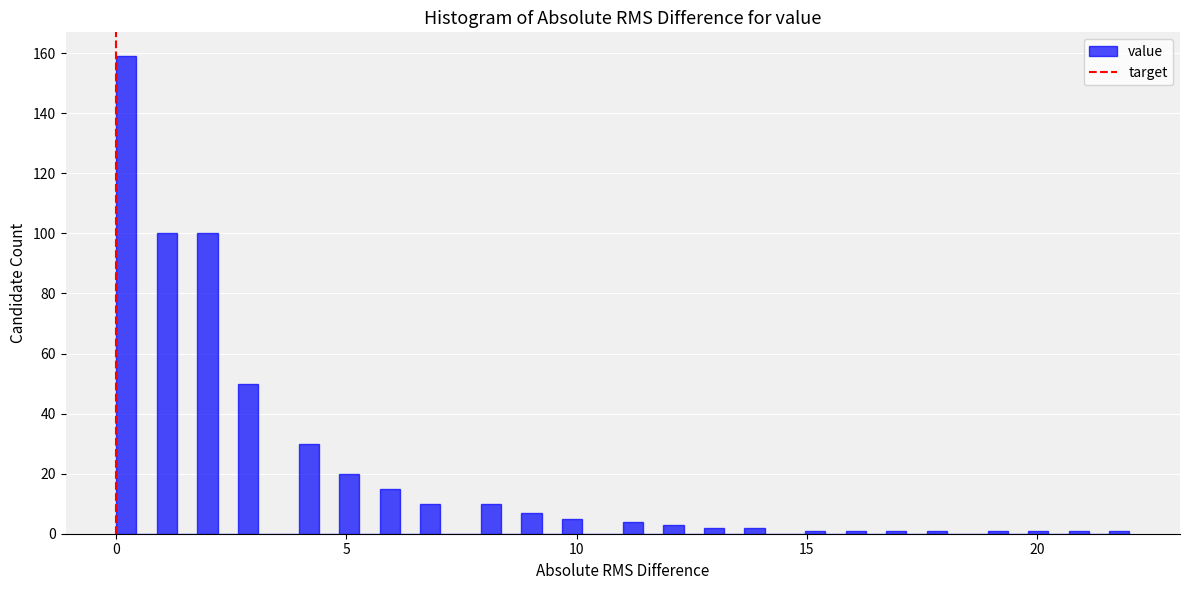

Read against the x-axis, roughly where is the centre of the tallest bar?

0.0